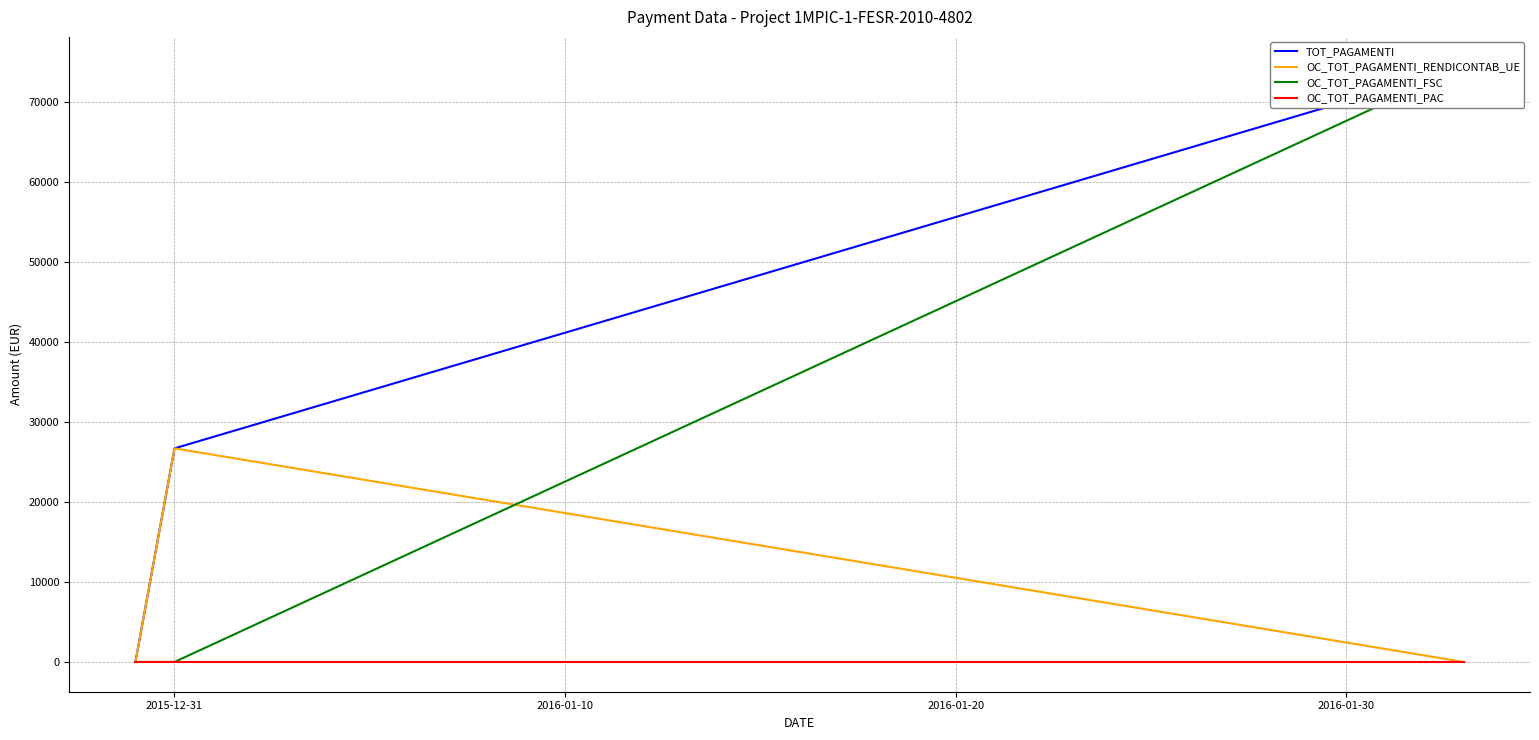

How many lines are shown in the chart?

4